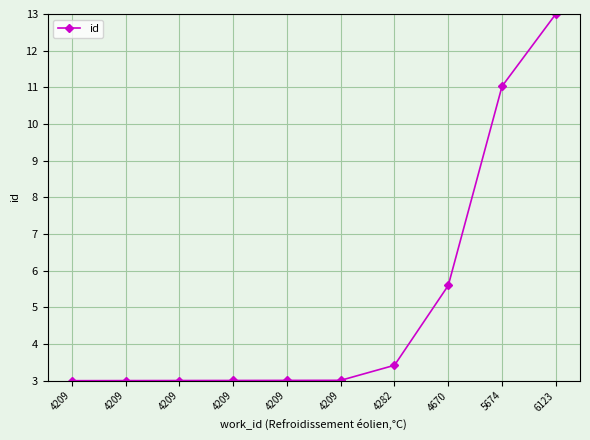

Which category has the lowest value across all series?

4209